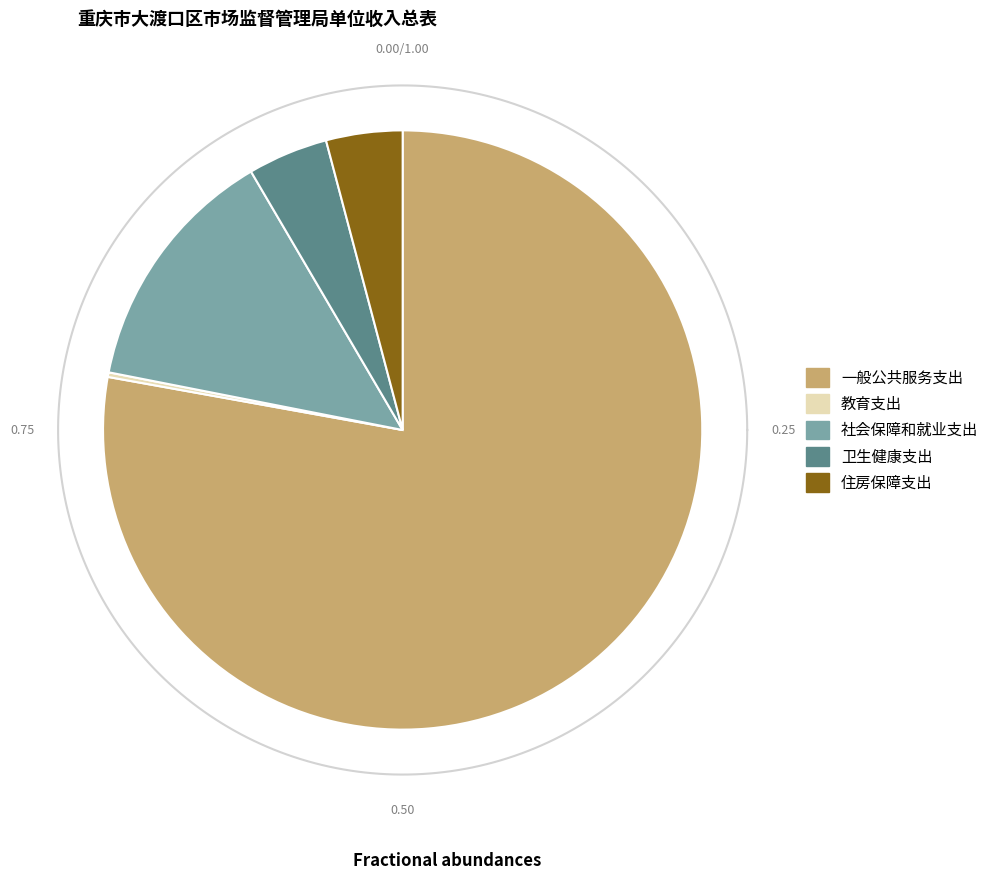

True or false: 教育支出 accounts for 1% of the total.

False